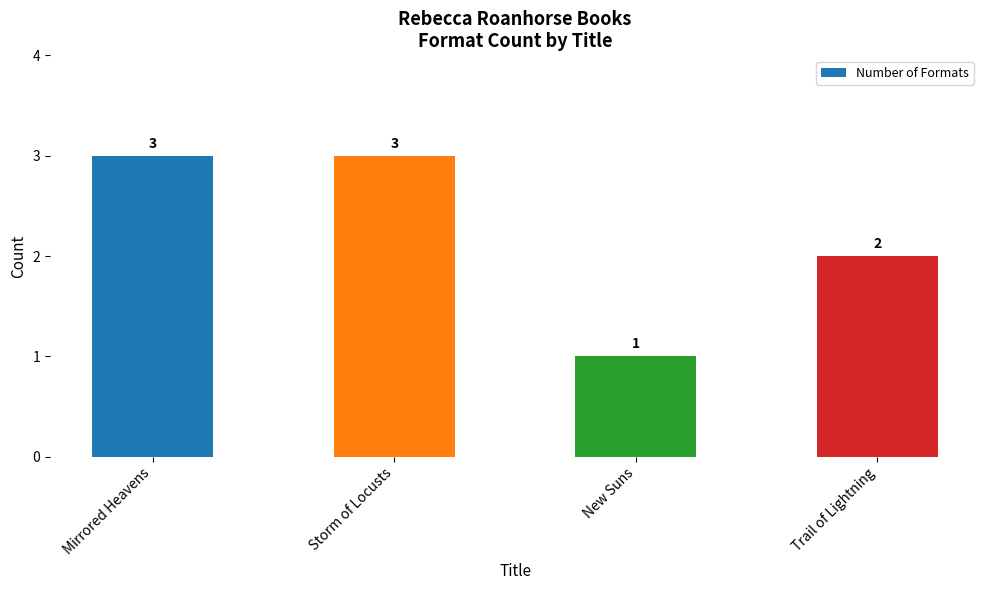

What is the label of the 1st bar from the left?

Mirrored Heavens